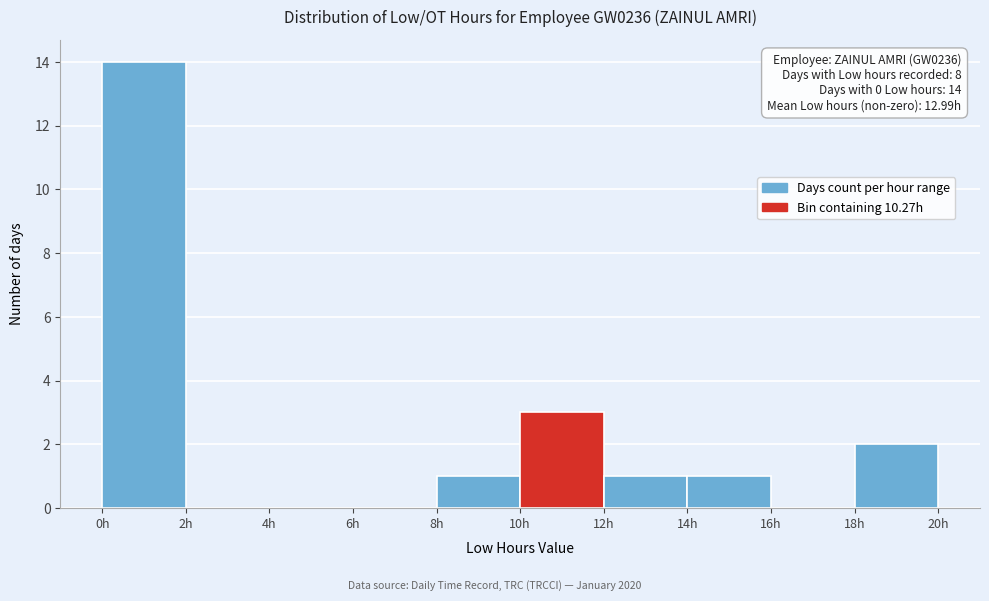

Which range on the x-axis has the tallest bar?

0 to 2